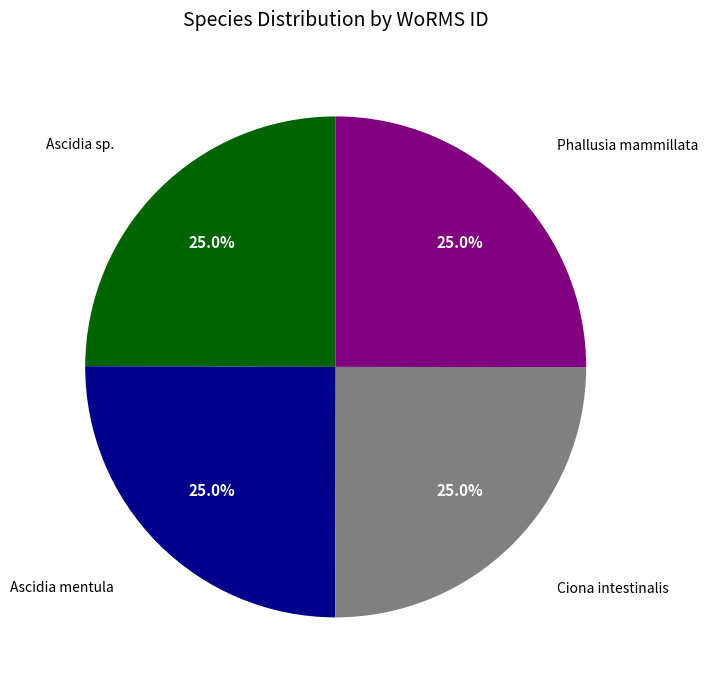

Count the number of slices in the pie.

4